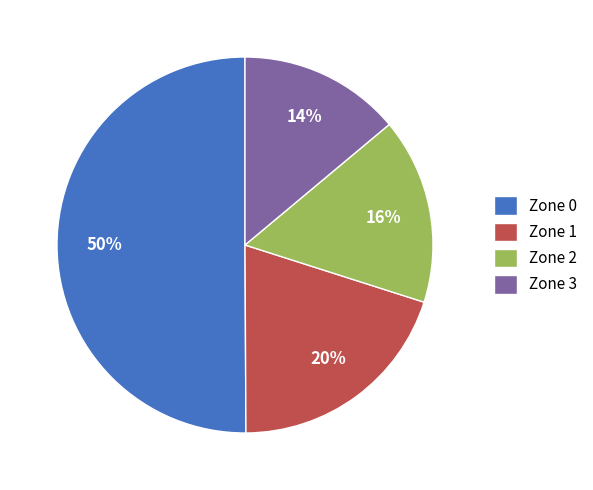

What is the majority slice?

Zone 0